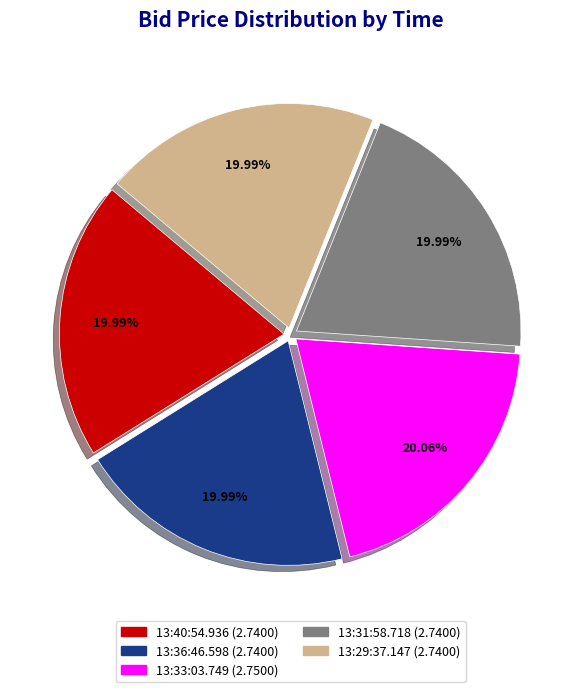

Count the number of slices in the pie.

5